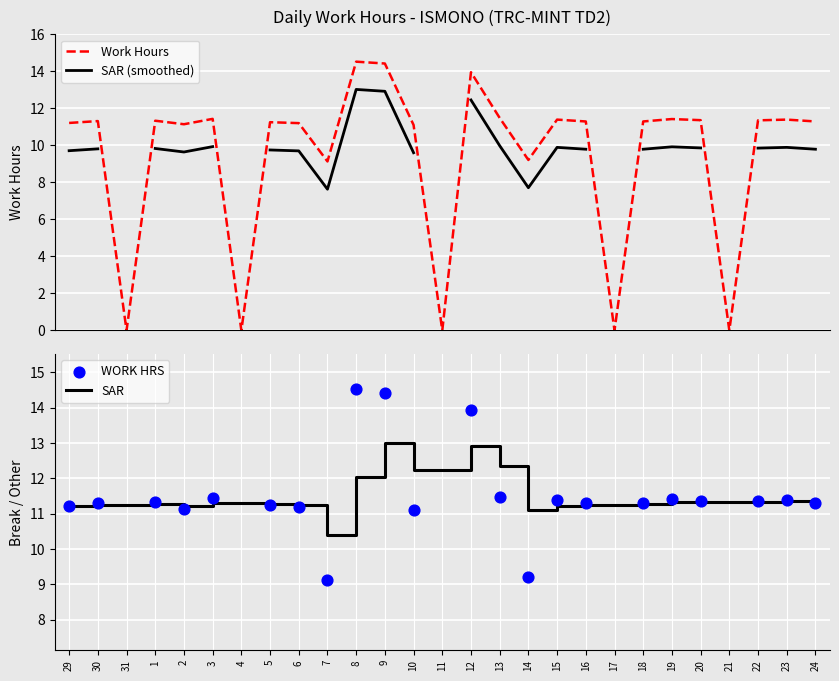

What is the total value across all series at 10?

44.0